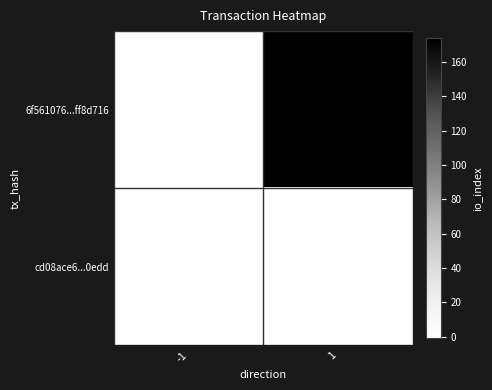

Which series has the widest spread of values?

6f561076...ff8d716